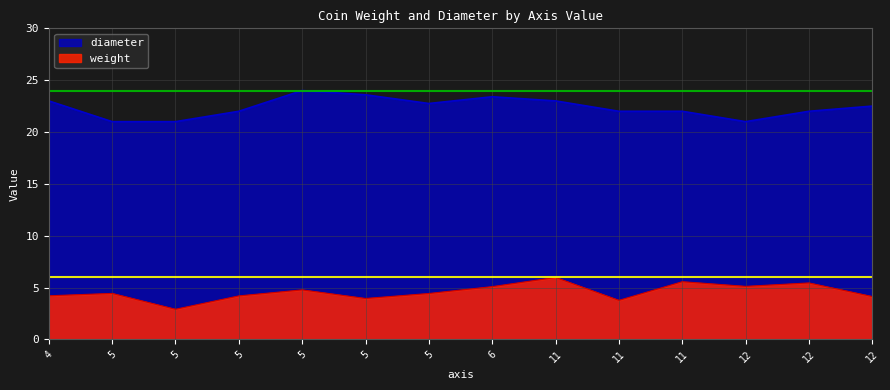

Reading left to right, list all the values displayed in this chart.

weight: 4=4.2	5=4.4	5=2.9	5=4.2	5=4.8	5=3.9	5=4.4	6=5.1	11=6.0	11=3.8	11=5.6	12=5.1	12=5.4	12=4.1
diameter: 4=23.0	5=21.0	5=21.0	5=22.0	5=24.0	5=23.6	5=22.8	6=23.4	11=23.0	11=22.0	11=22.0	12=21.0	12=22.0	12=22.5